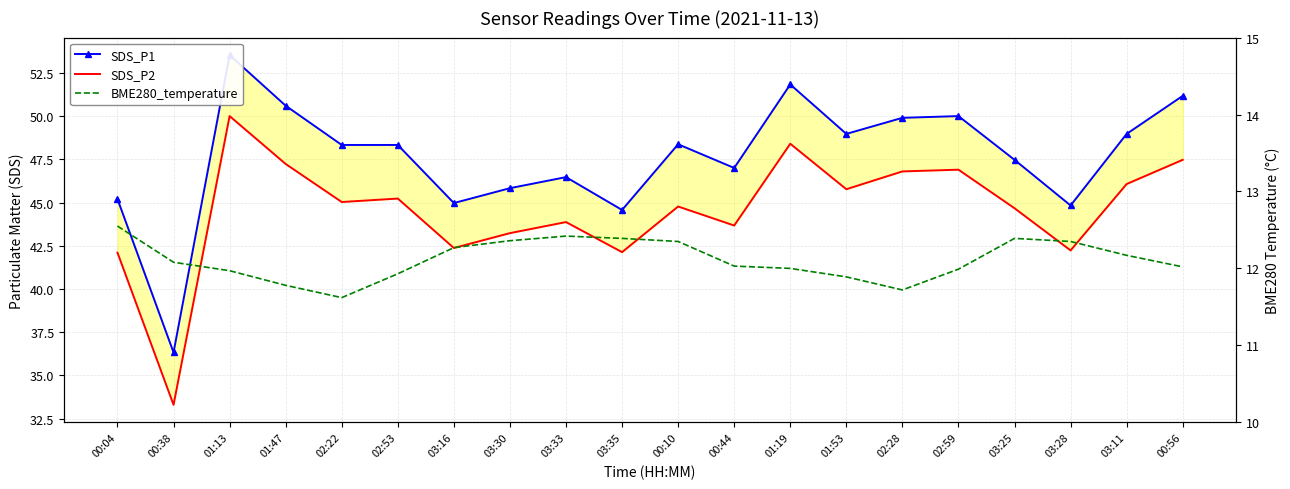

True or false: SDS_P2 has a value of 43.2 at 03:30.

True